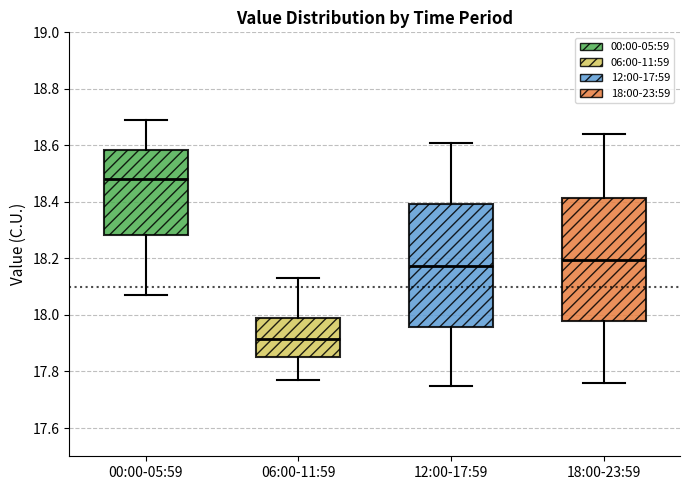

Reading left to right, read every box against the y-axis: the position of its median line, the range the box covers, and the ends of its whiskers. The values are not printed on the chart, so give them approximately, as read against the axis.

00:00-05:59: median 18.48, box 18.28 to 18.58, whiskers 18.08 to 18.70
06:00-11:59: median 17.92, box 17.86 to 17.98, whiskers 17.78 to 18.14
12:00-17:59: median 18.18, box 17.96 to 18.40, whiskers 17.76 to 18.62
18:00-23:59: median 18.20, box 17.98 to 18.42, whiskers 17.76 to 18.64